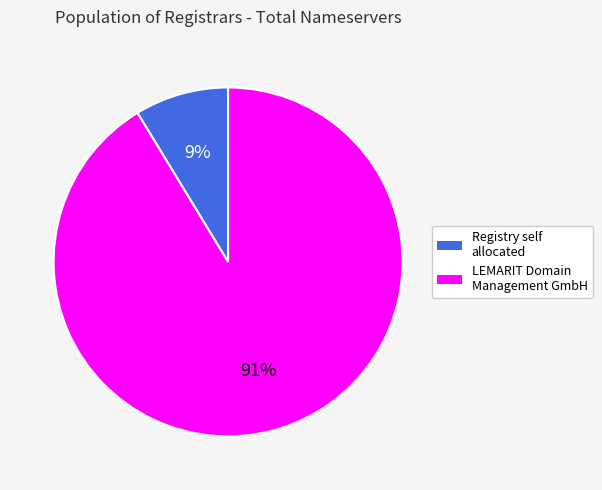

To the nearest percent, what is the average slice percentage?

50%